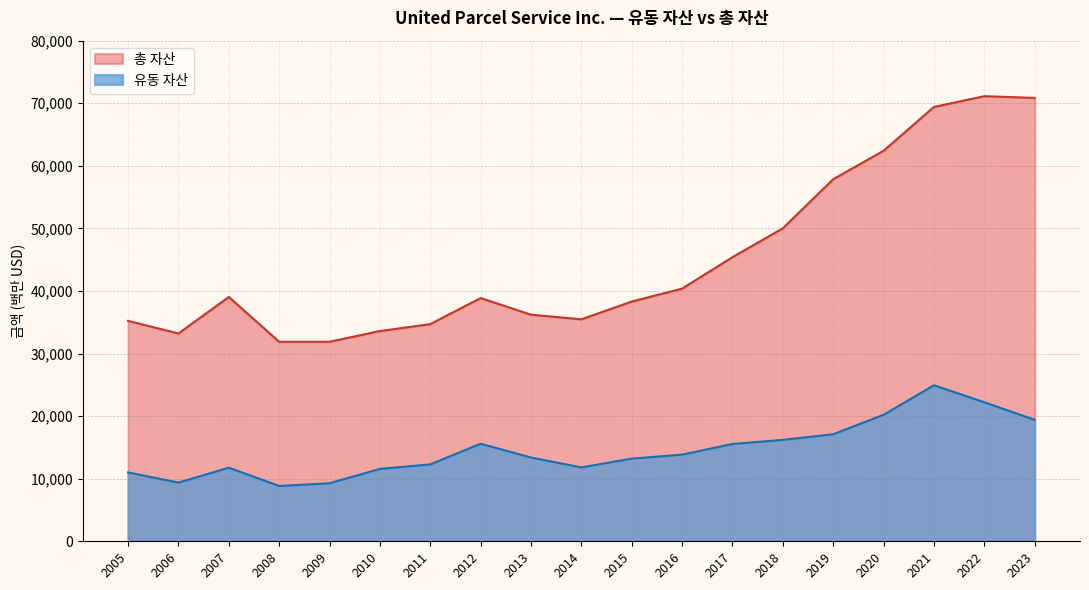

Does the chart have visible grid lines?

Yes